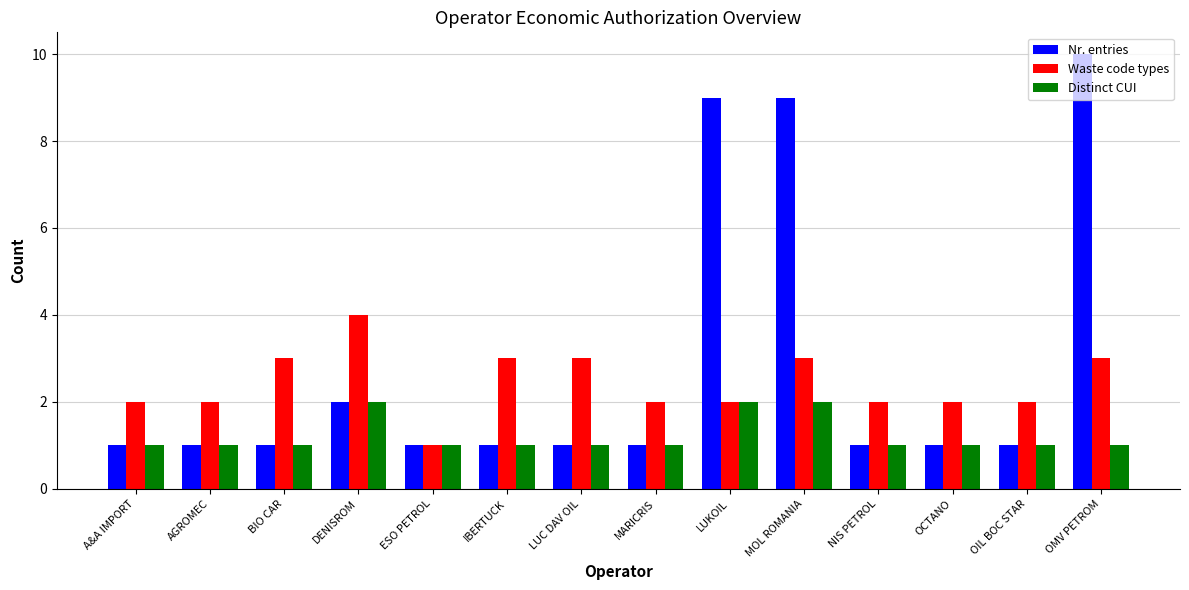

Which series has the widest spread of values?

Nr. entries